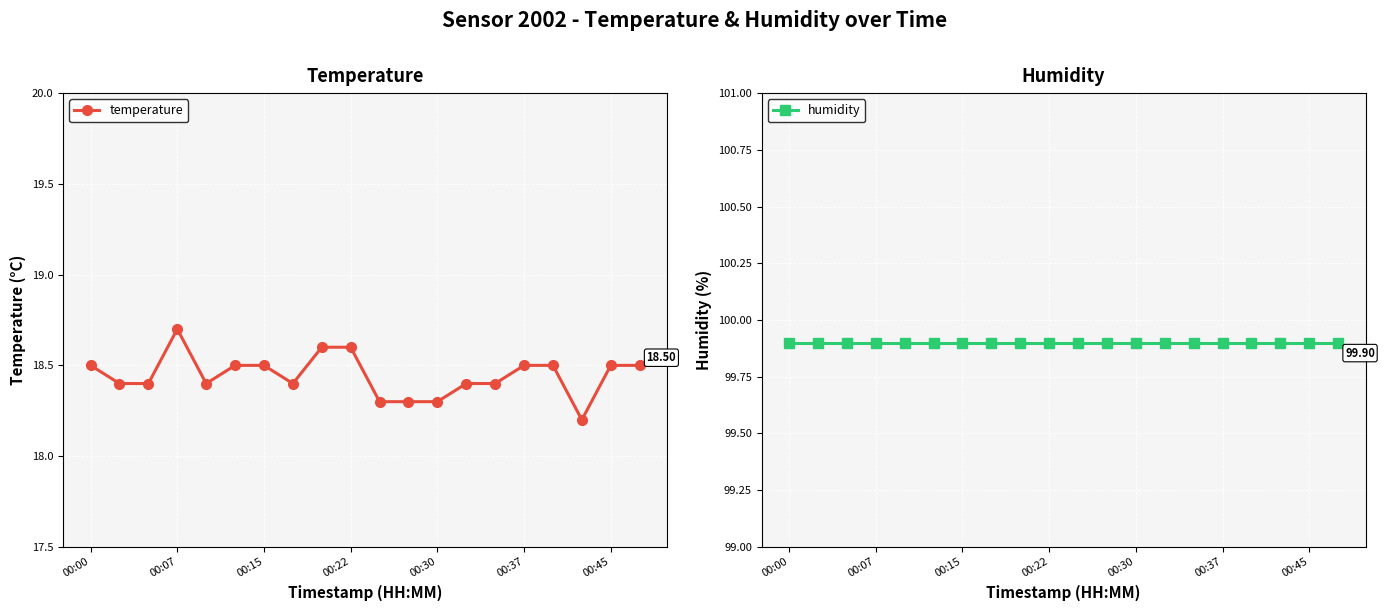

The temperature series shows 18.6 at 8. True or false?

True